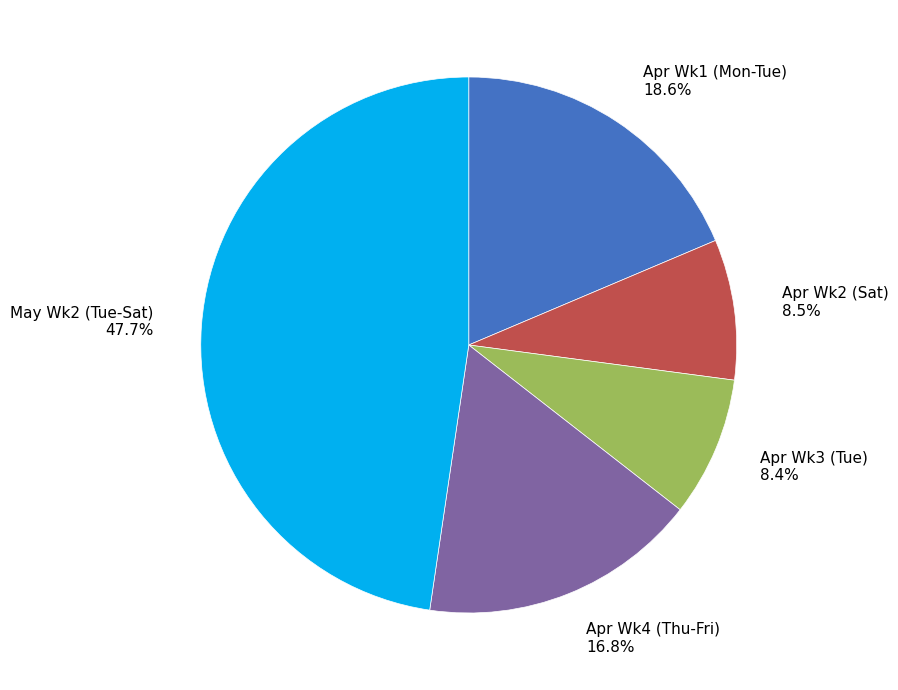

What portion of the pie excludes Apr Wk1 (Mon-Tue)?

81.4%